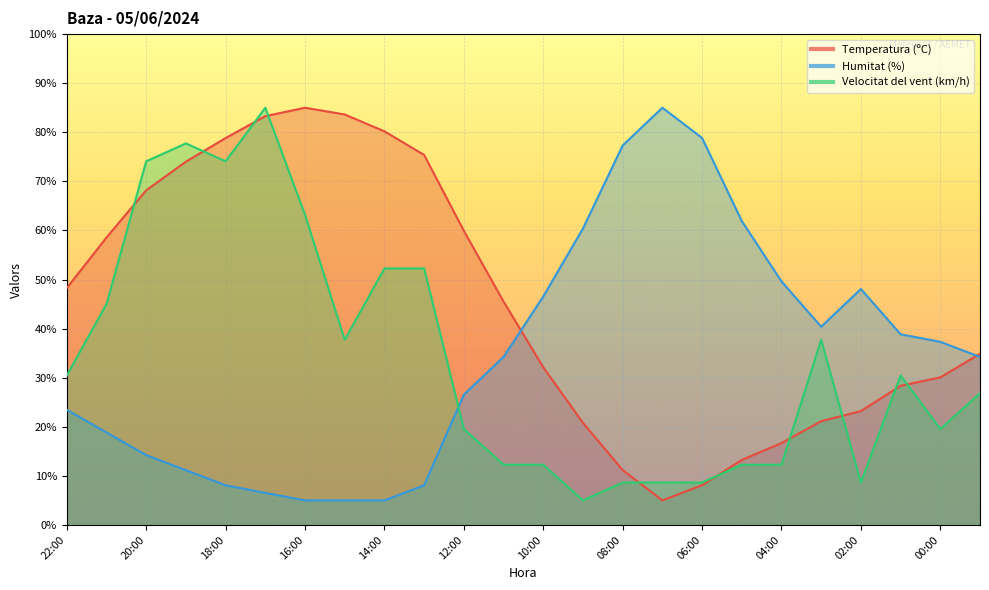

What is the label of the 12th point from the left?

11:00